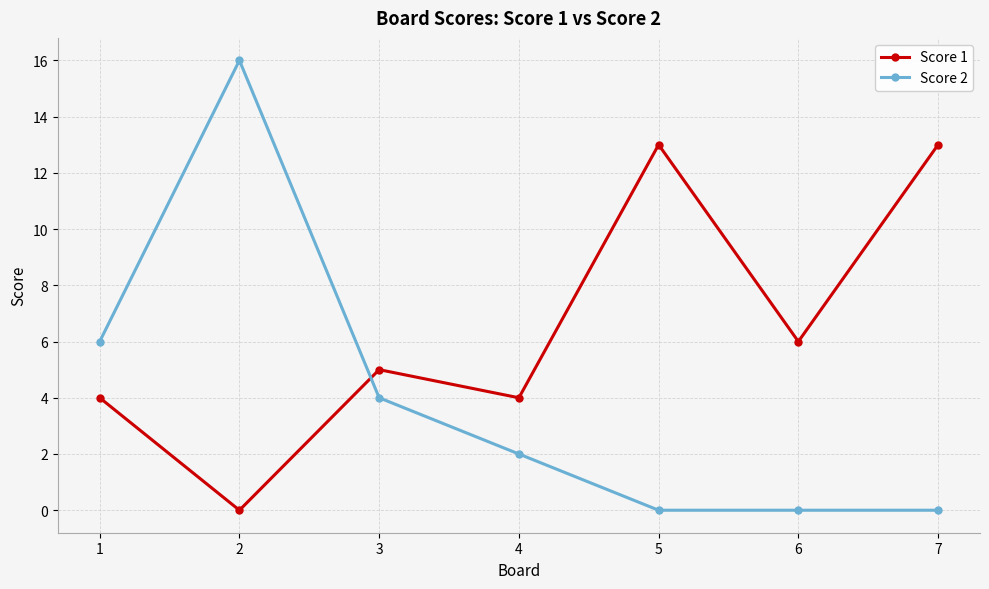

Reading left to right, extract all data points from this chart.

Score 1: 1=4	2=0	3=5	4=4	5=13	6=6	7=13
Score 2: 1=6	2=16	3=4	4=2	5=0	6=0	7=0